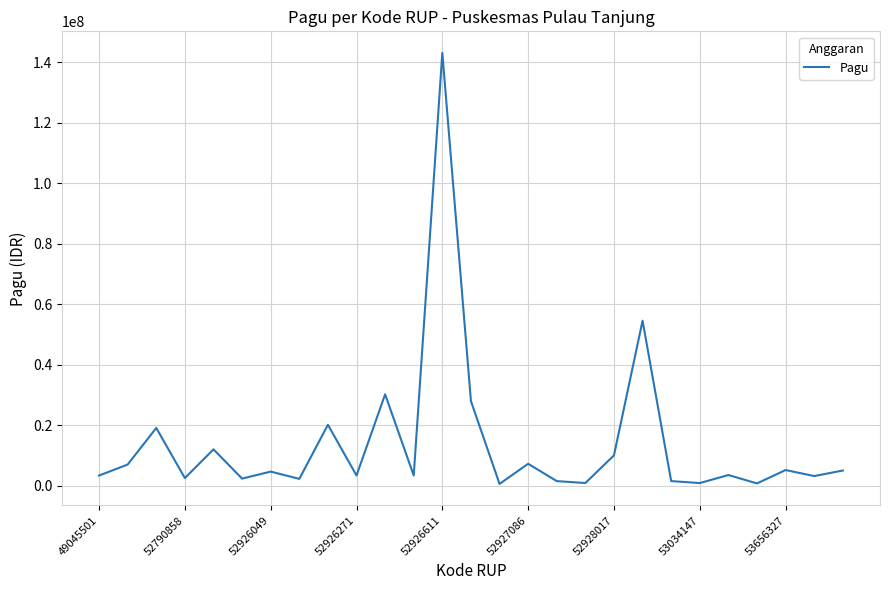

How many values are below 3508800?

13